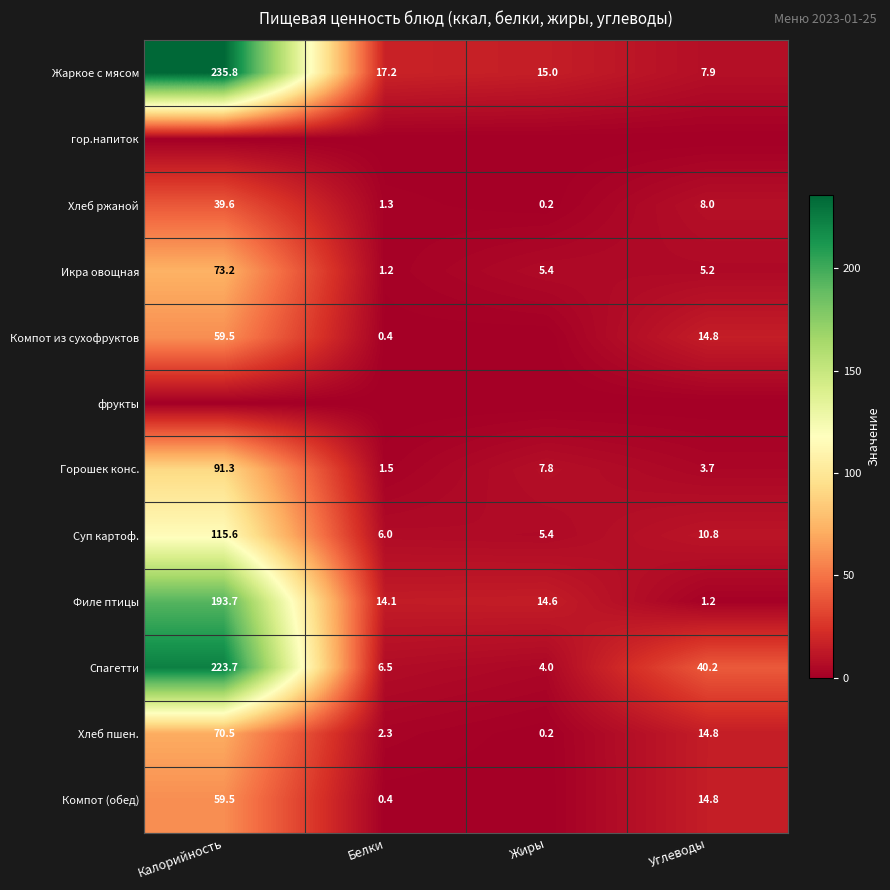

What is the difference between the Икра овощная values at Углеводы and Белки?

4.0